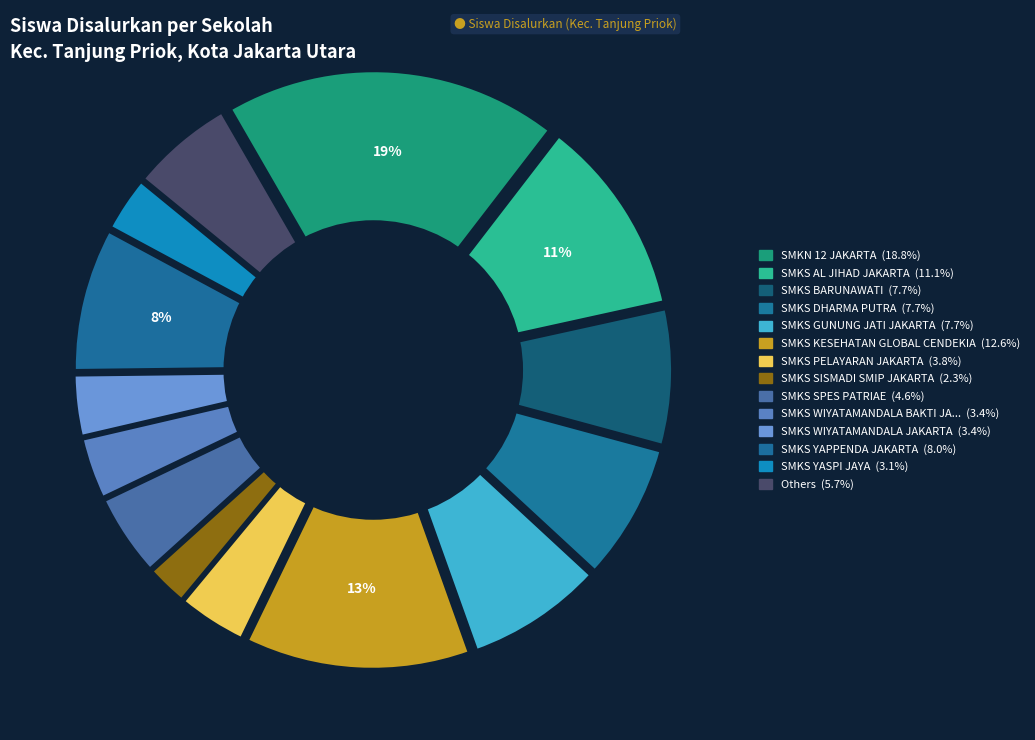

Is it true that SMKS WIYATAMANDALA BAKTI JAKARTA is 1% of the pie?

False